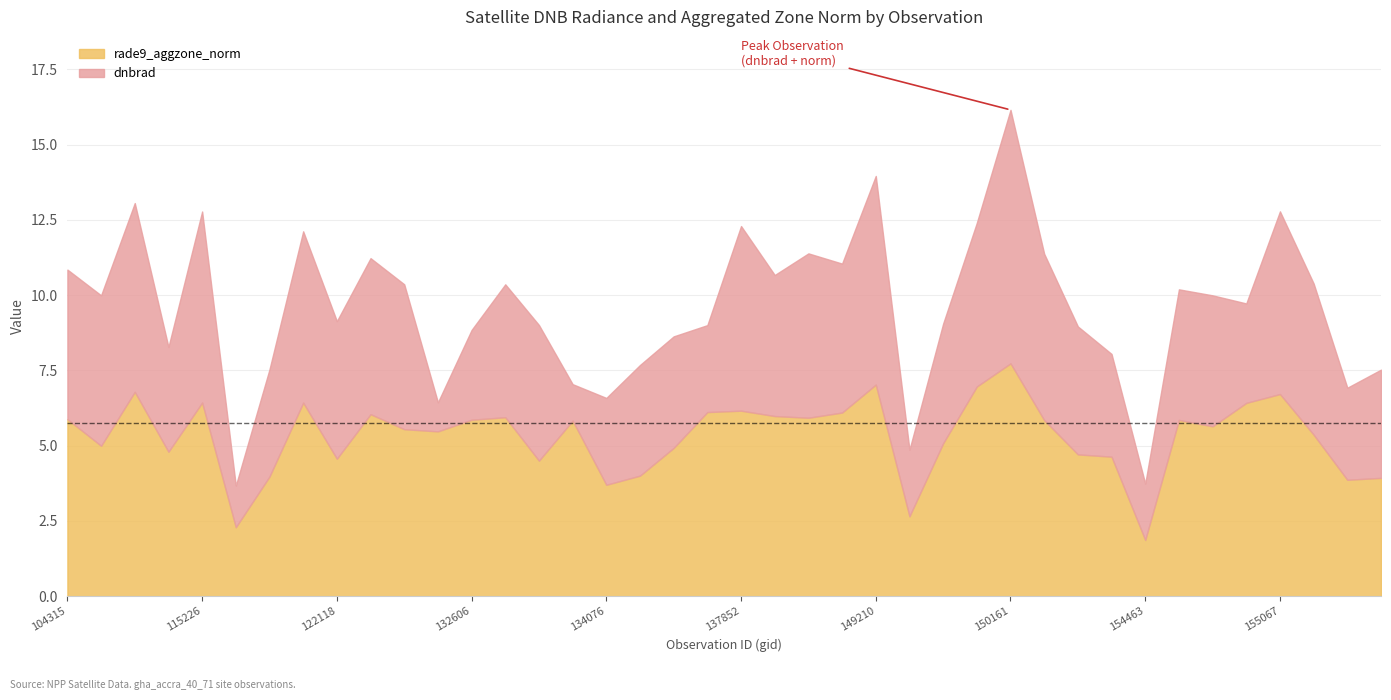

What is the difference between the dnbrad values at 122118 and 155424?

1.5